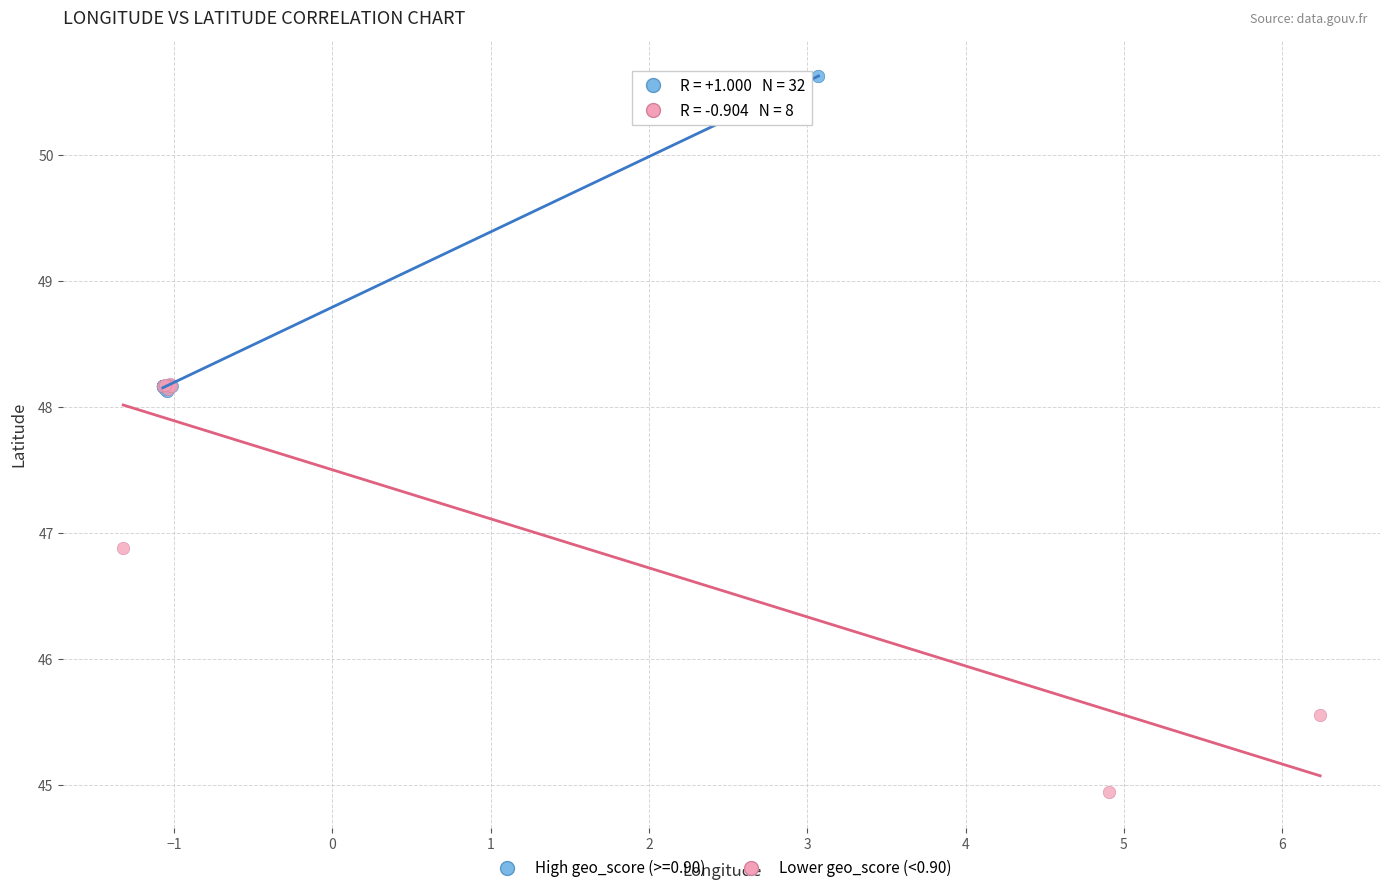

Which series has the widest spread of Y values?

Lower geo_score (<0.90)